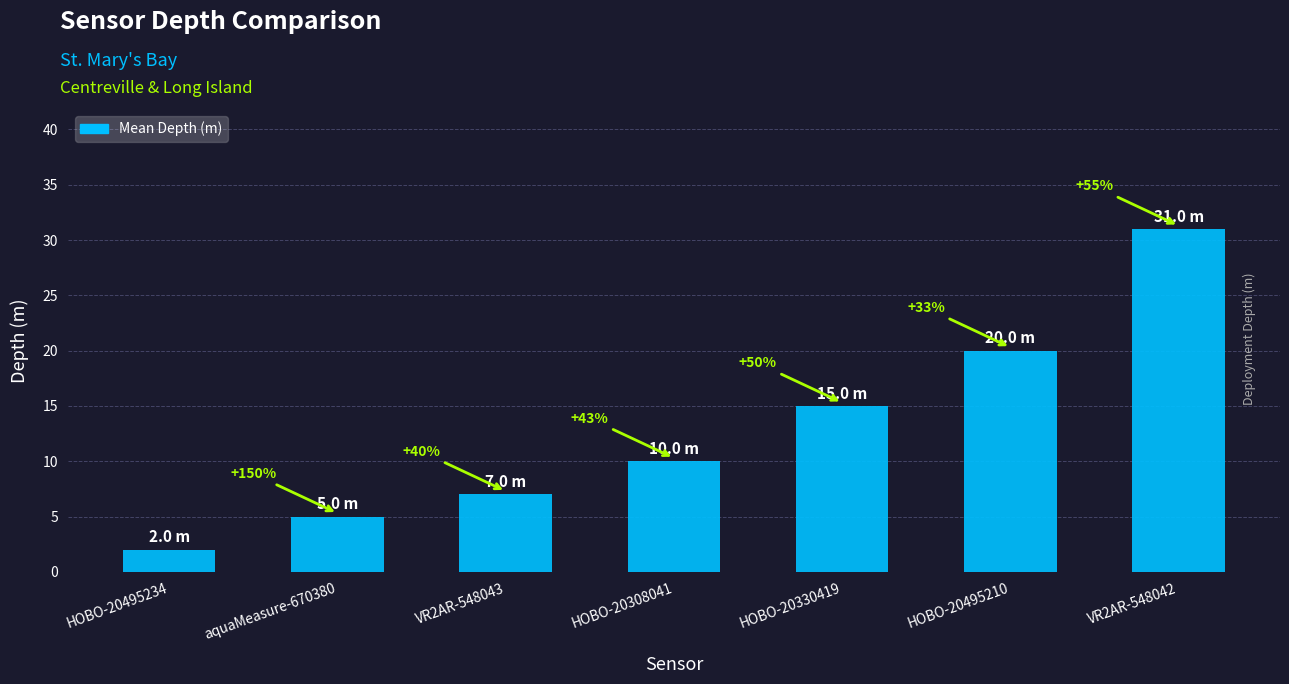

Between VR2AR-548042 and VR2AR-548043, which is larger?

VR2AR-548042